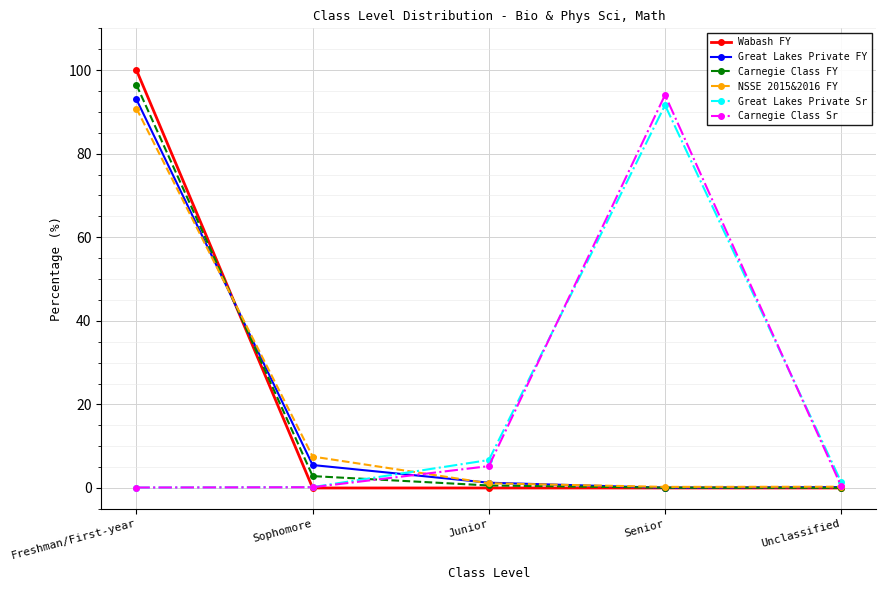

What is the highest value of the Carnegie Class FY series?

96.5